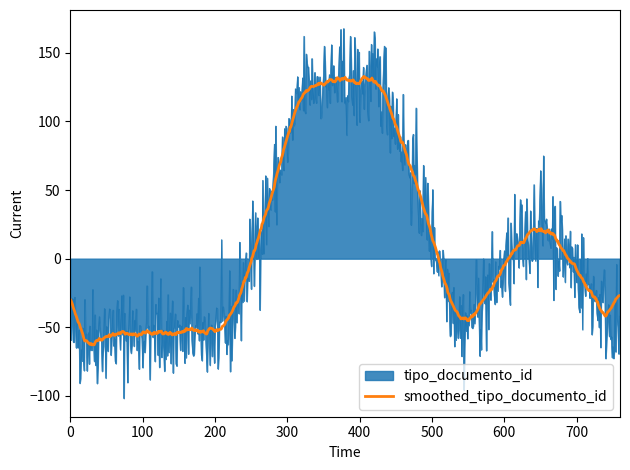

Which series has the largest range (max minus min)?

tipo_documento_id